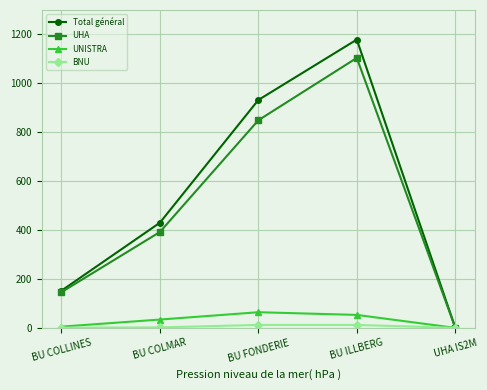

At which label is UHA closest to 552?

BU COLMAR